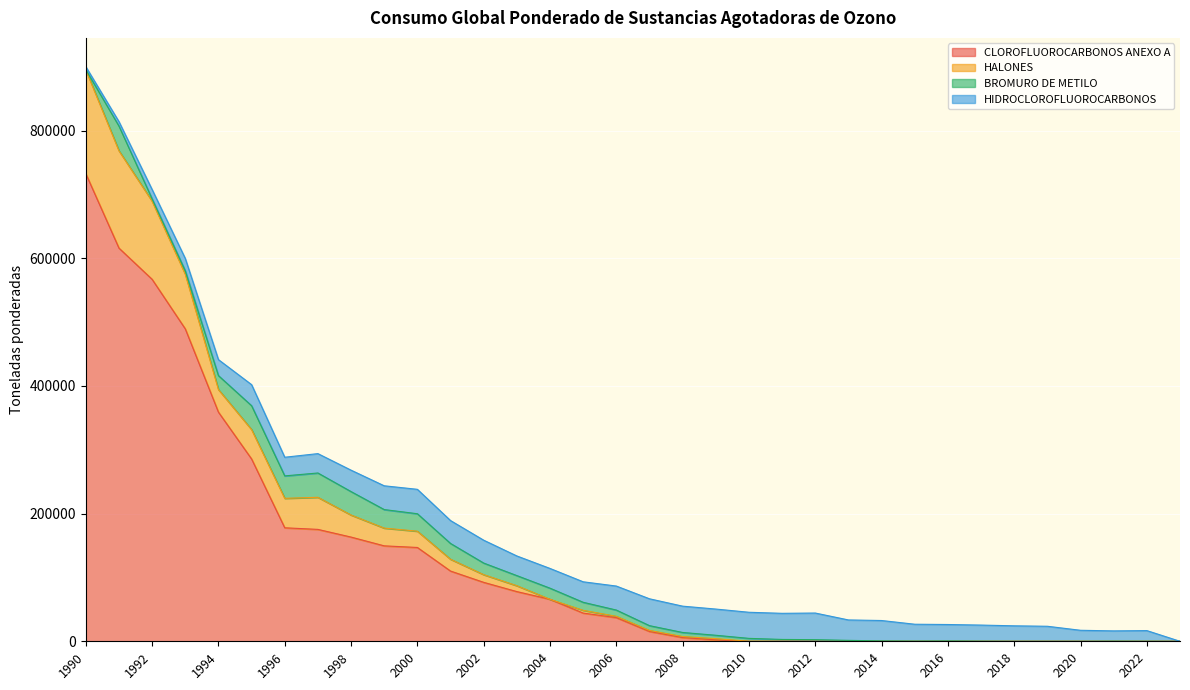

True or false: HALONES and CLOROFLUOROCARBONOS ANEXO A intersect in this chart.

False